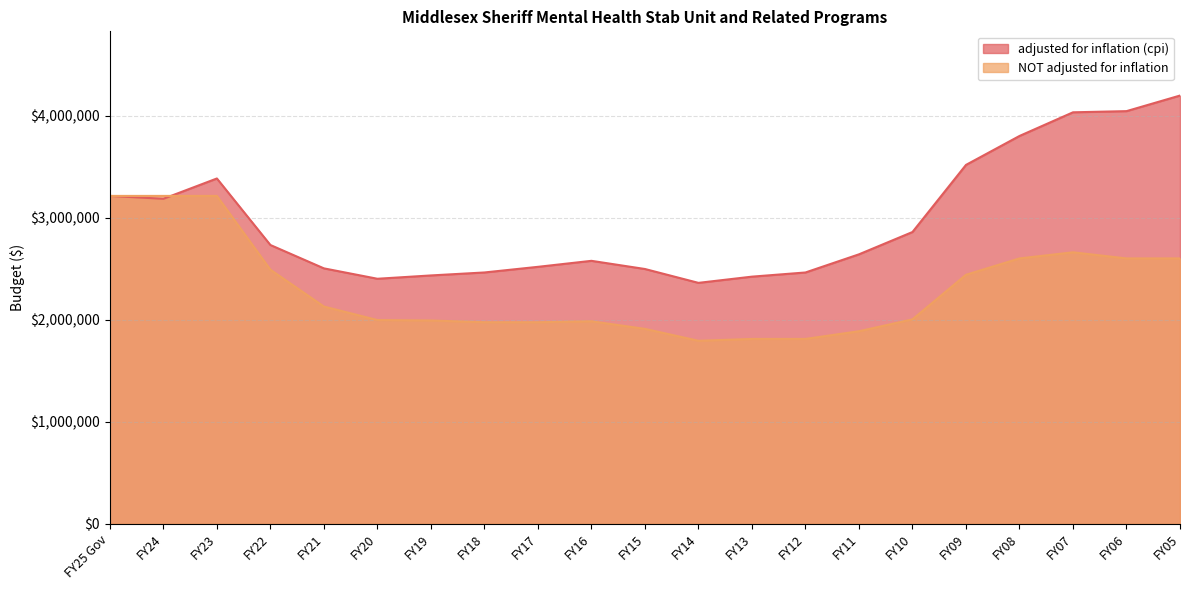

At which category is the sum across all series the highest?

FY05